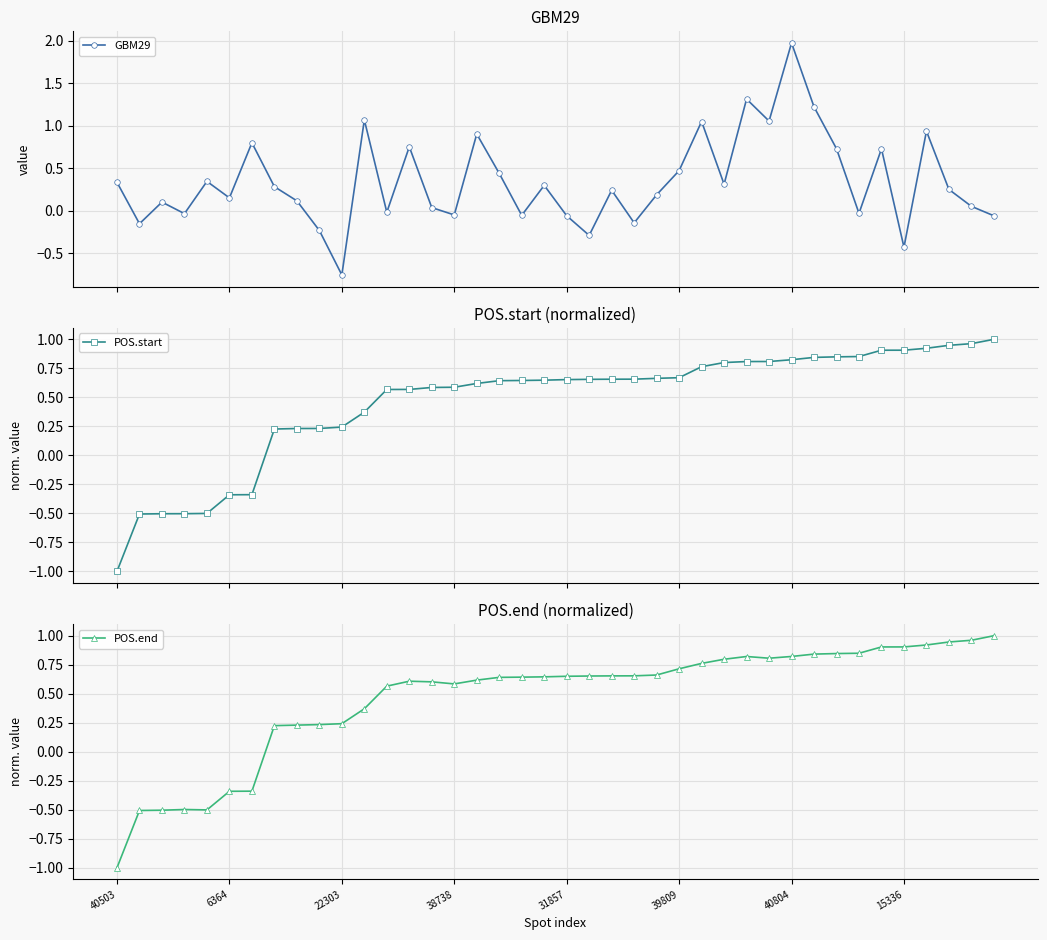

How many categories are shown in the chart?

40